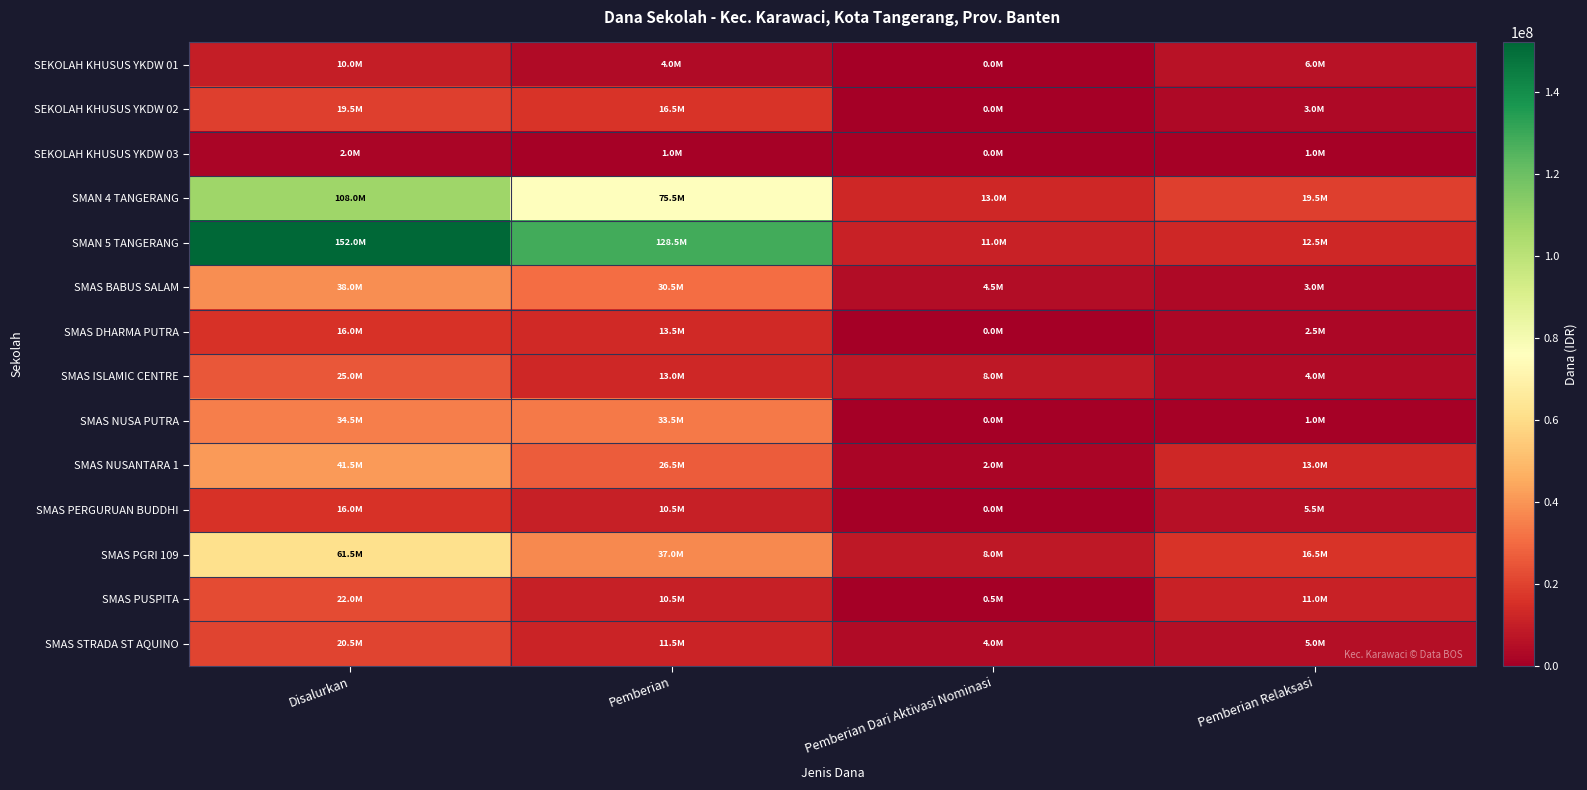

Count the number of data series in this chart.

14